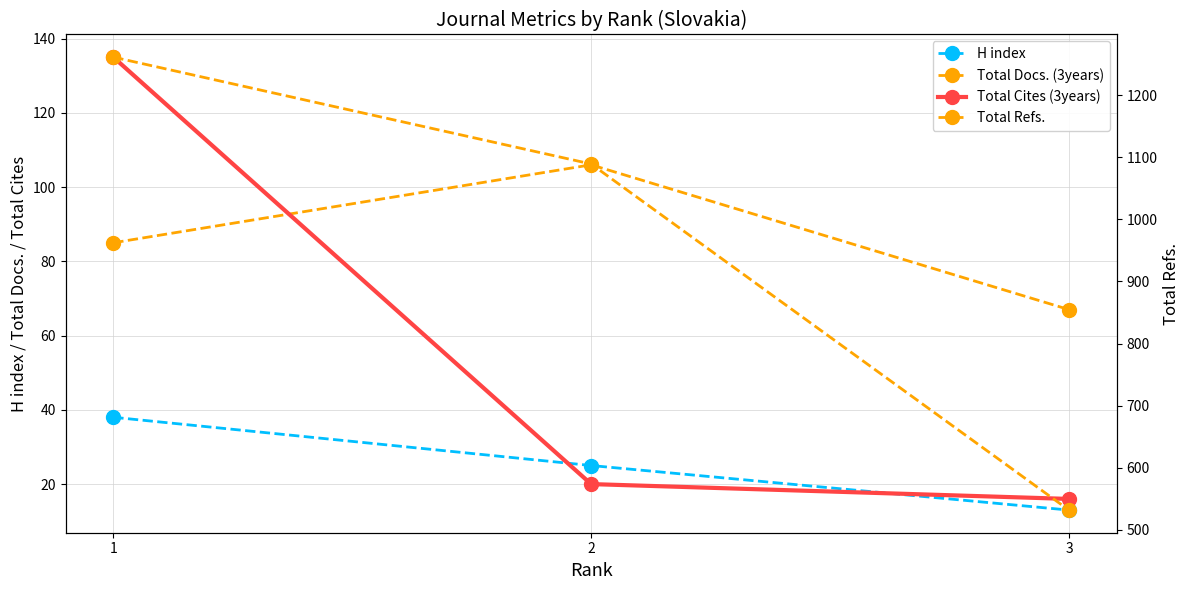

How many values in the Total Docs. (3years) series exceed 85?

1